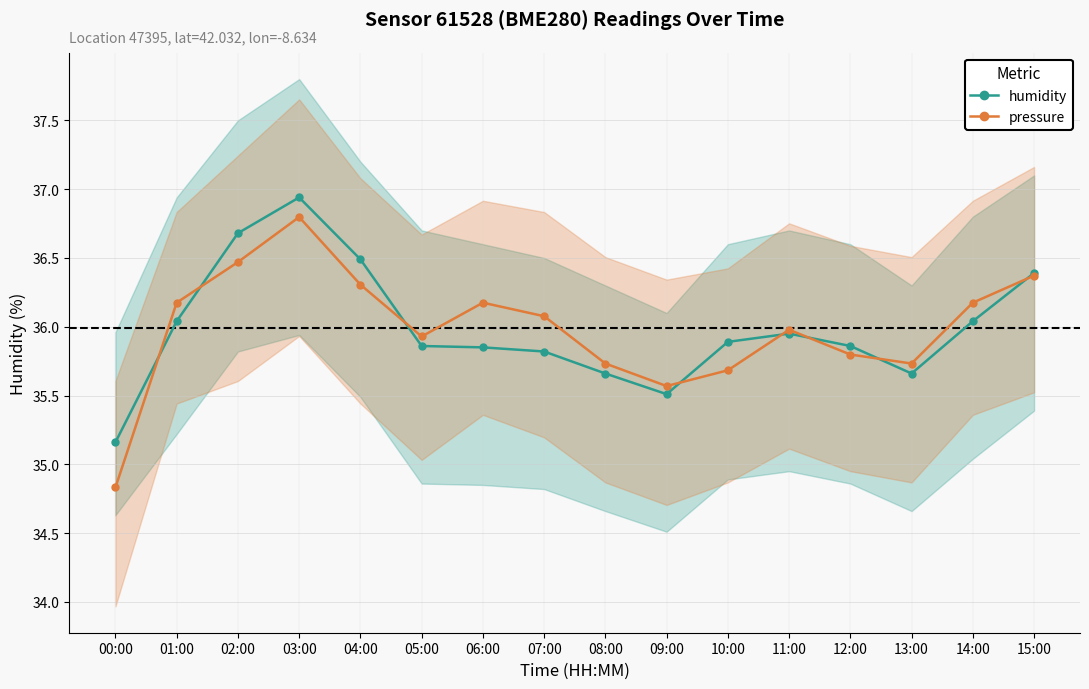

List the series in order of their overall mean, highest first.

humidity, pressure